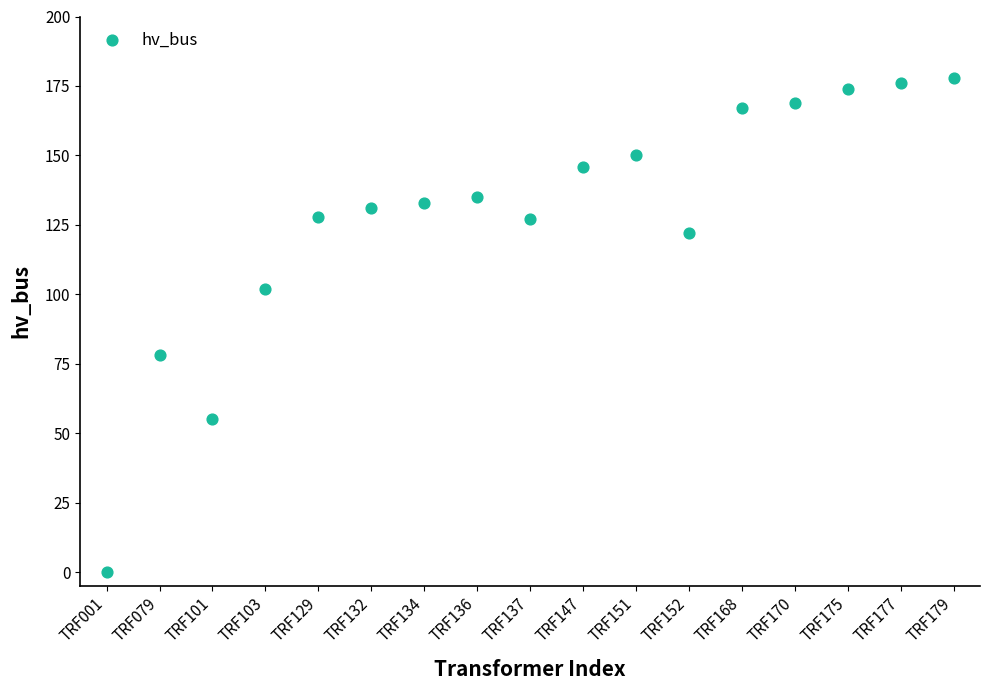

Count the number of points in this scatter plot.

17